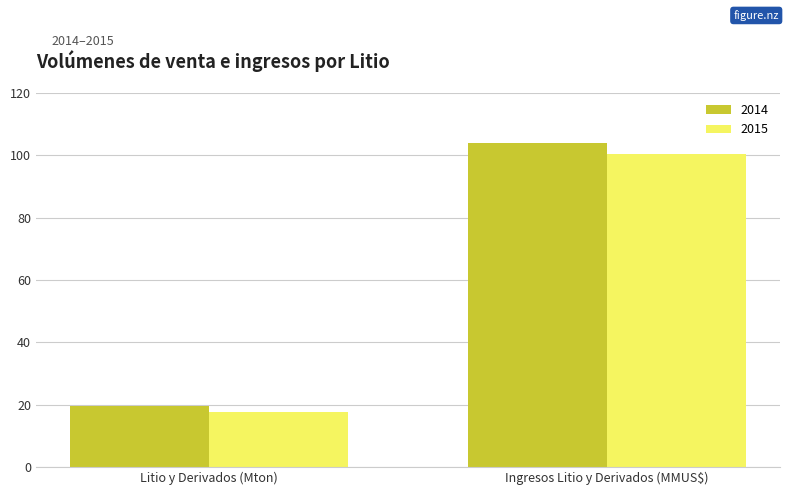

Which series has the largest total across all categories?

2014